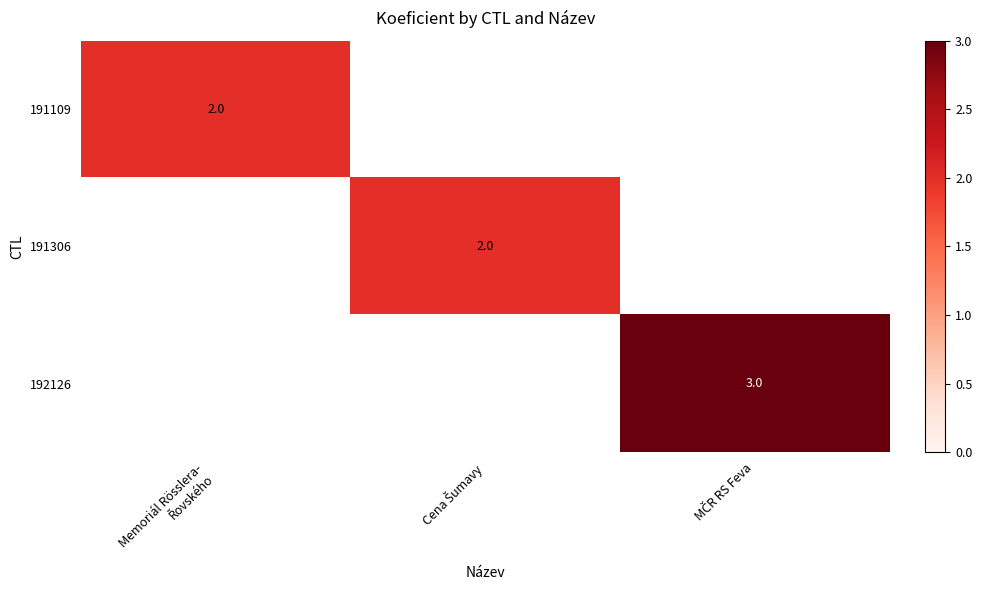

At which label is 191109 closest to 2?

Memoriál Rösslera- Řovského